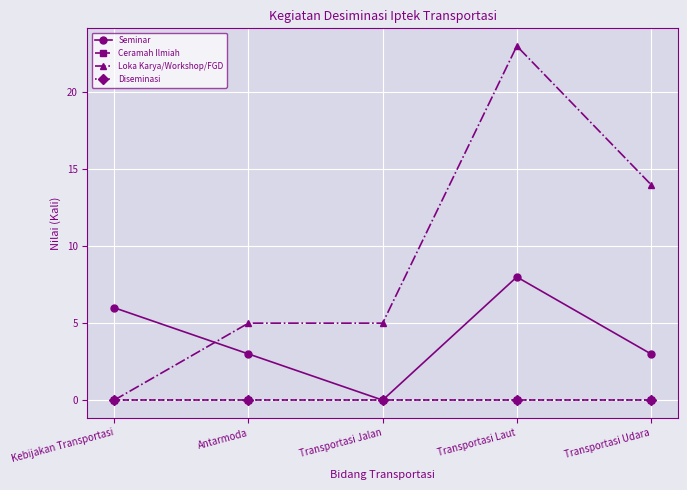

Does the chart have visible grid lines?

Yes